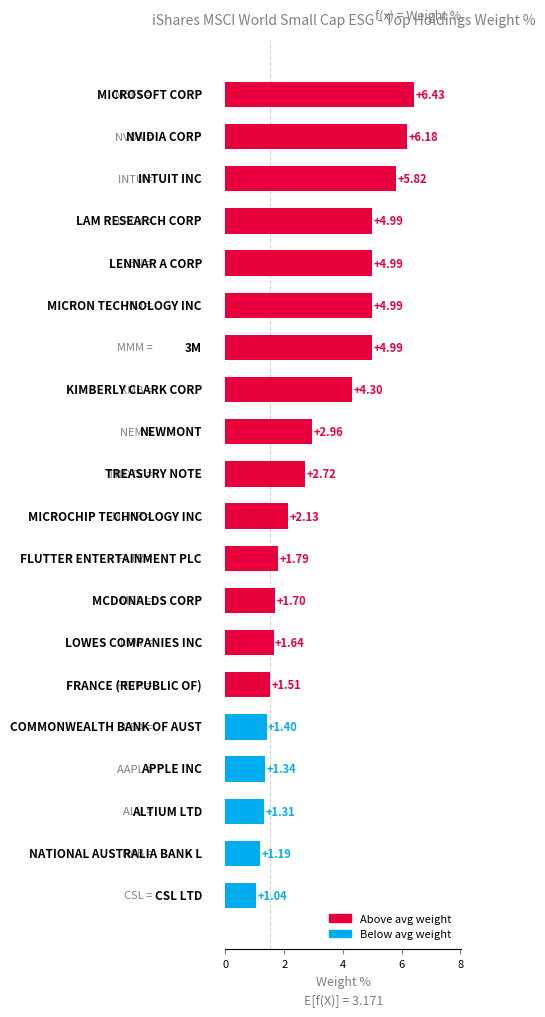

What is the difference between the maximum and minimum values?

5.4